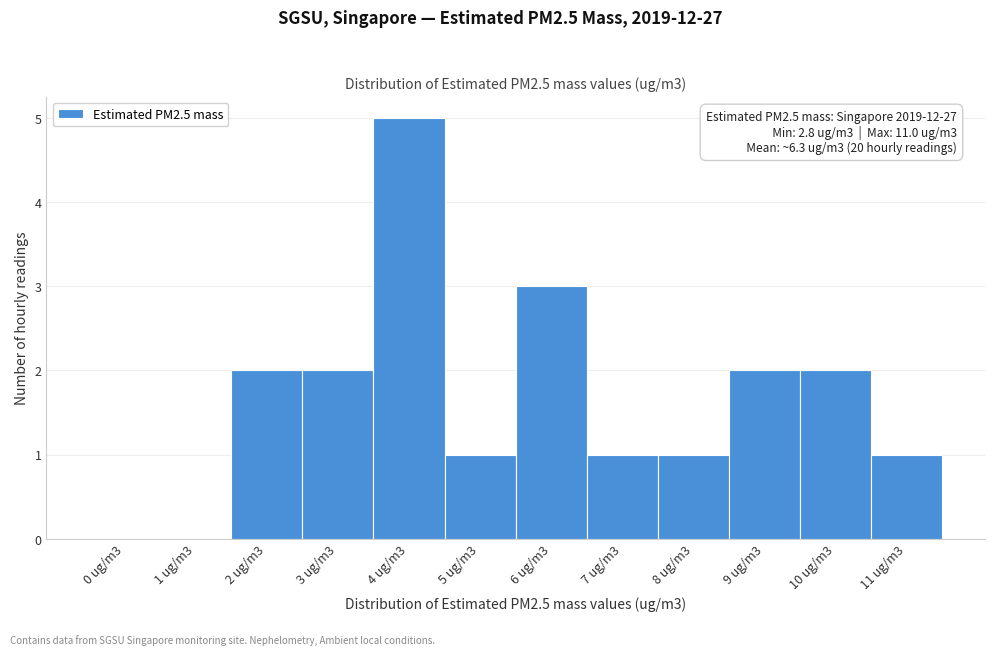

Reading left to right, what are all the values shown in this chart?

0 ug/m3=0	1 ug/m3=0	2 ug/m3=2	3 ug/m3=2	4 ug/m3=5	5 ug/m3=1	6 ug/m3=3	7 ug/m3=1	8 ug/m3=1	9 ug/m3=2	10 ug/m3=2	11 ug/m3=1